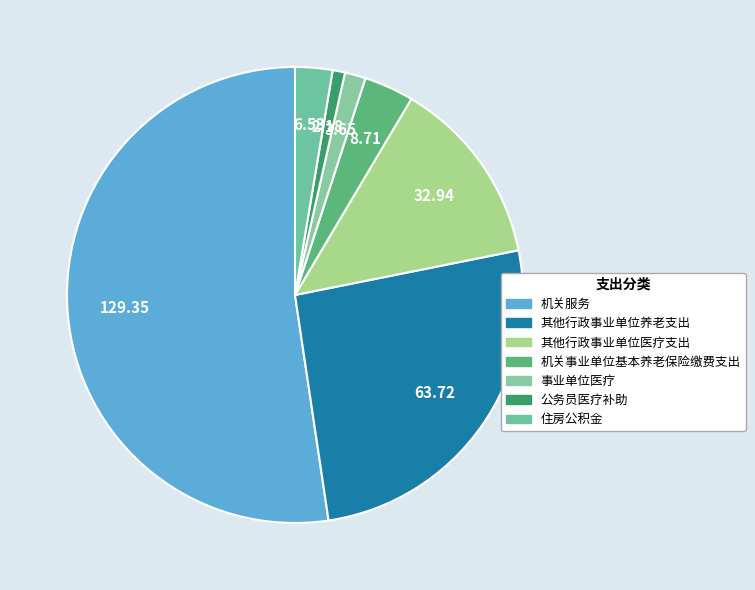

To the nearest percent, what portion does 住房公积金 represent?

3%